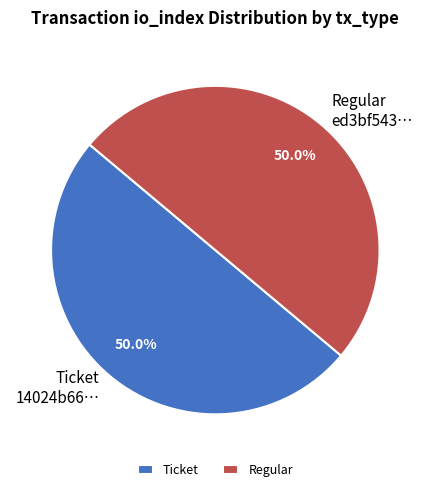

Approximately how many times larger is the value at Ticket 14024b66… compared to Regular ed3bf543…?

1.0